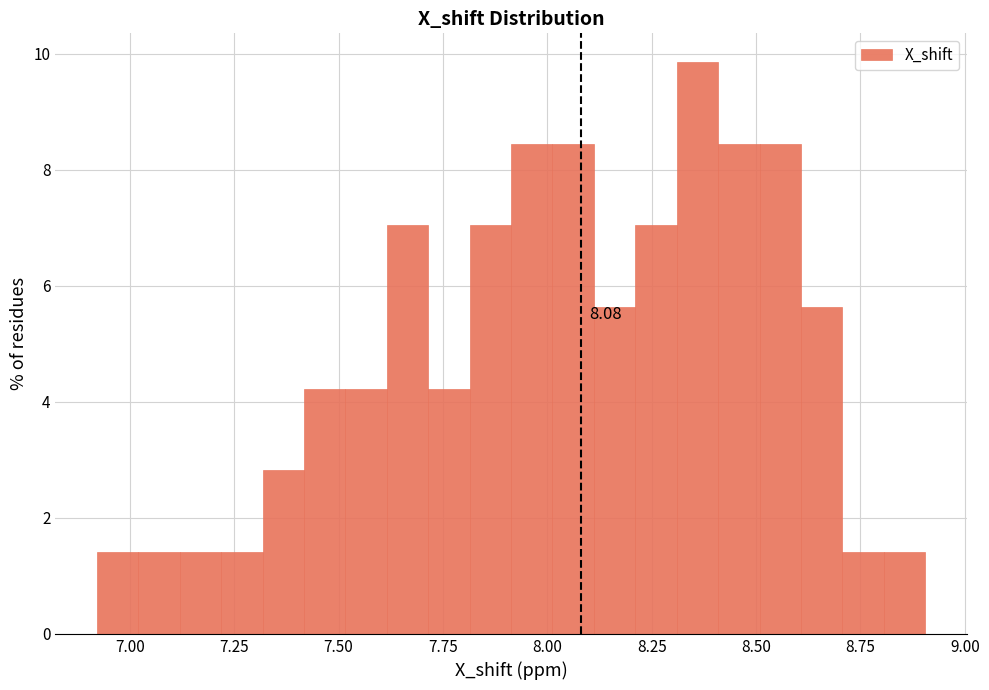

Read against the x-axis, roughly where is the centre of the tallest bar?

8.35